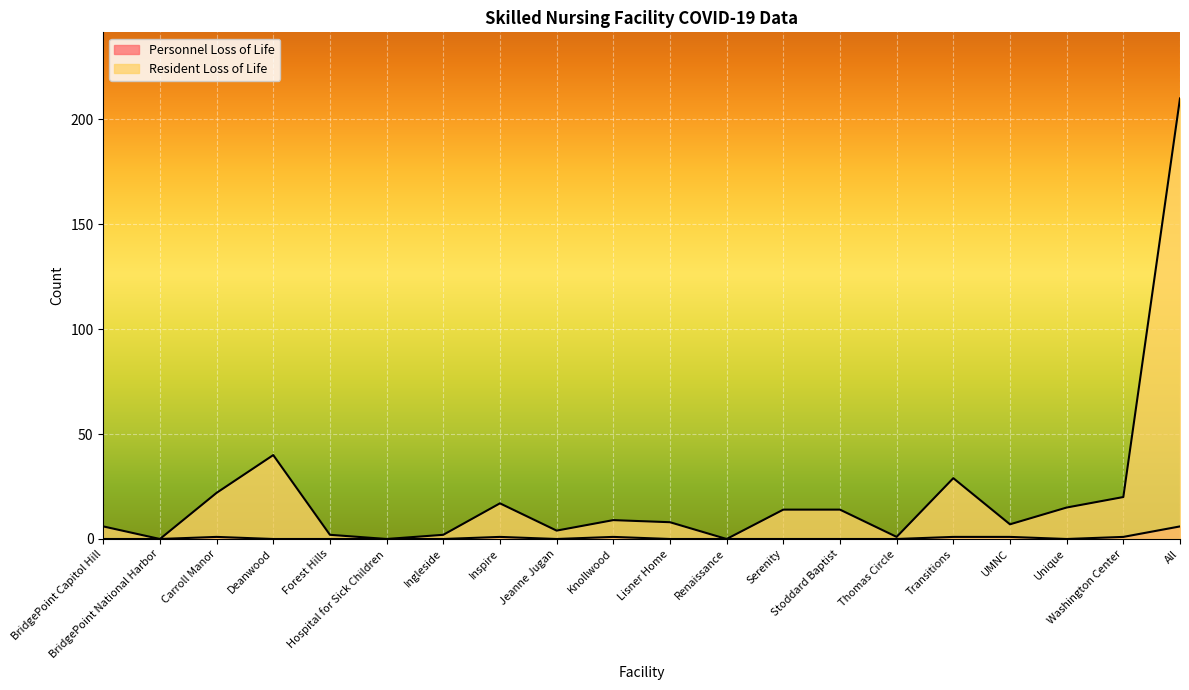

How many lines are shown in the chart?

2